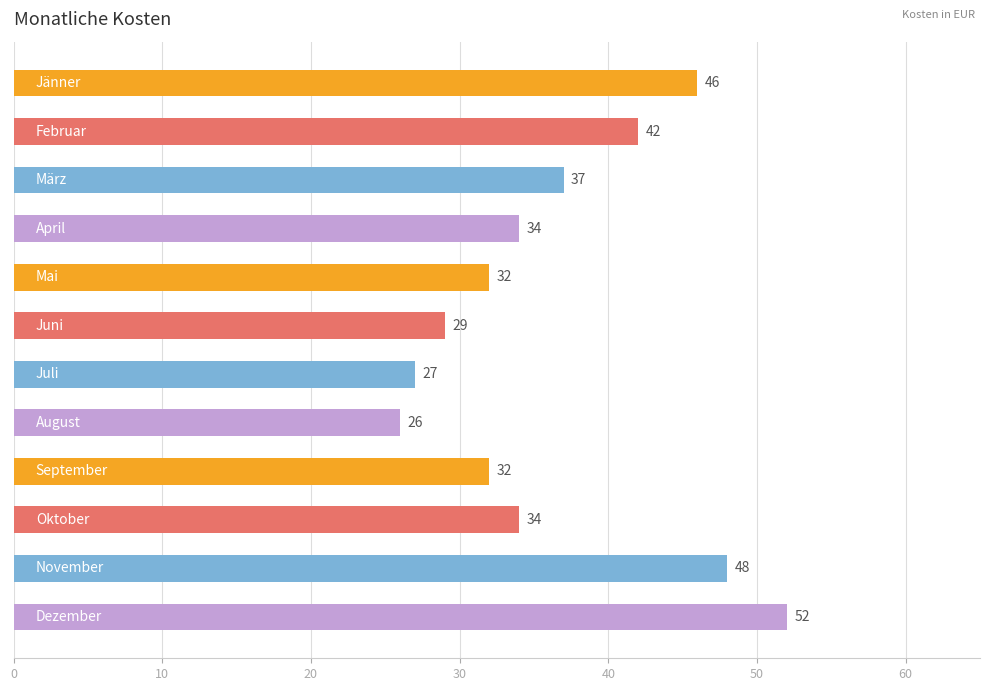

Reading top to bottom, list all the values displayed in this chart.

46	42	37	34	32	29	27	26	32	34	48	52